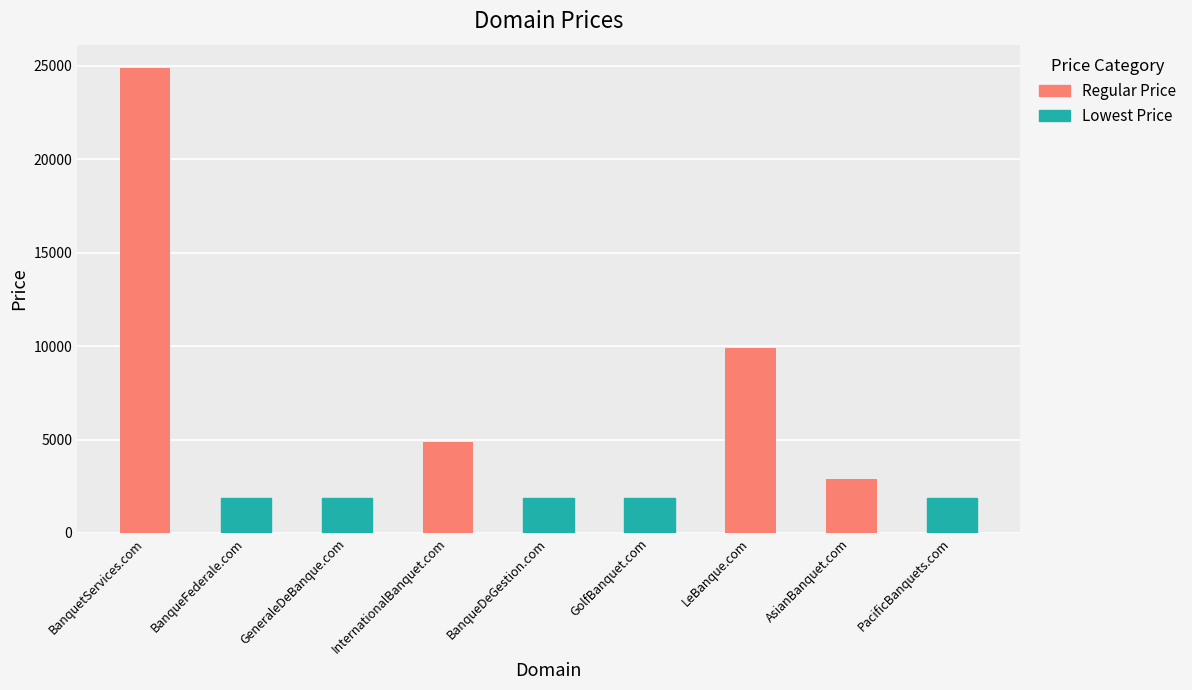

What is the approximate value at BanquetServices.com, to the nearest 10?

24890